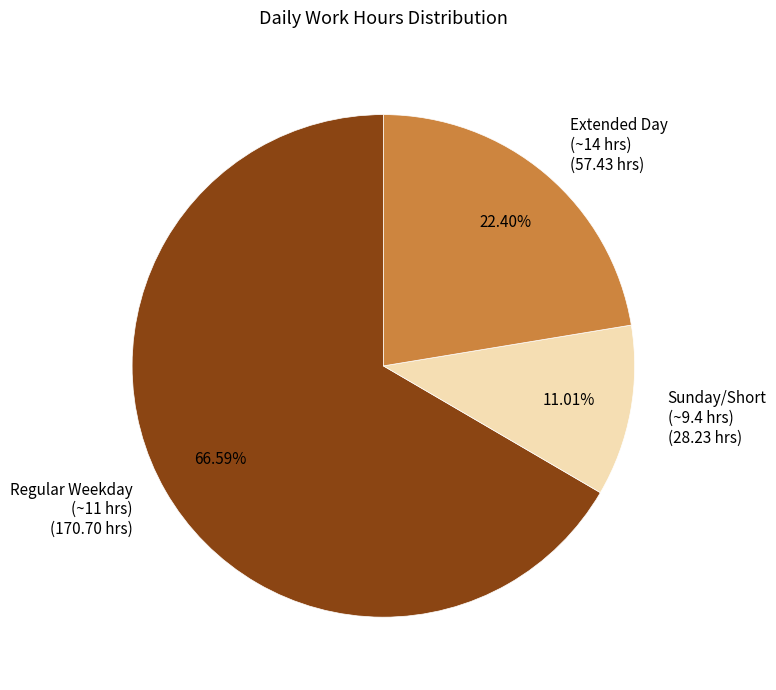

Does Regular Weekday (~11 hrs) (170.70 hrs) account for over 50% of the chart?

Yes